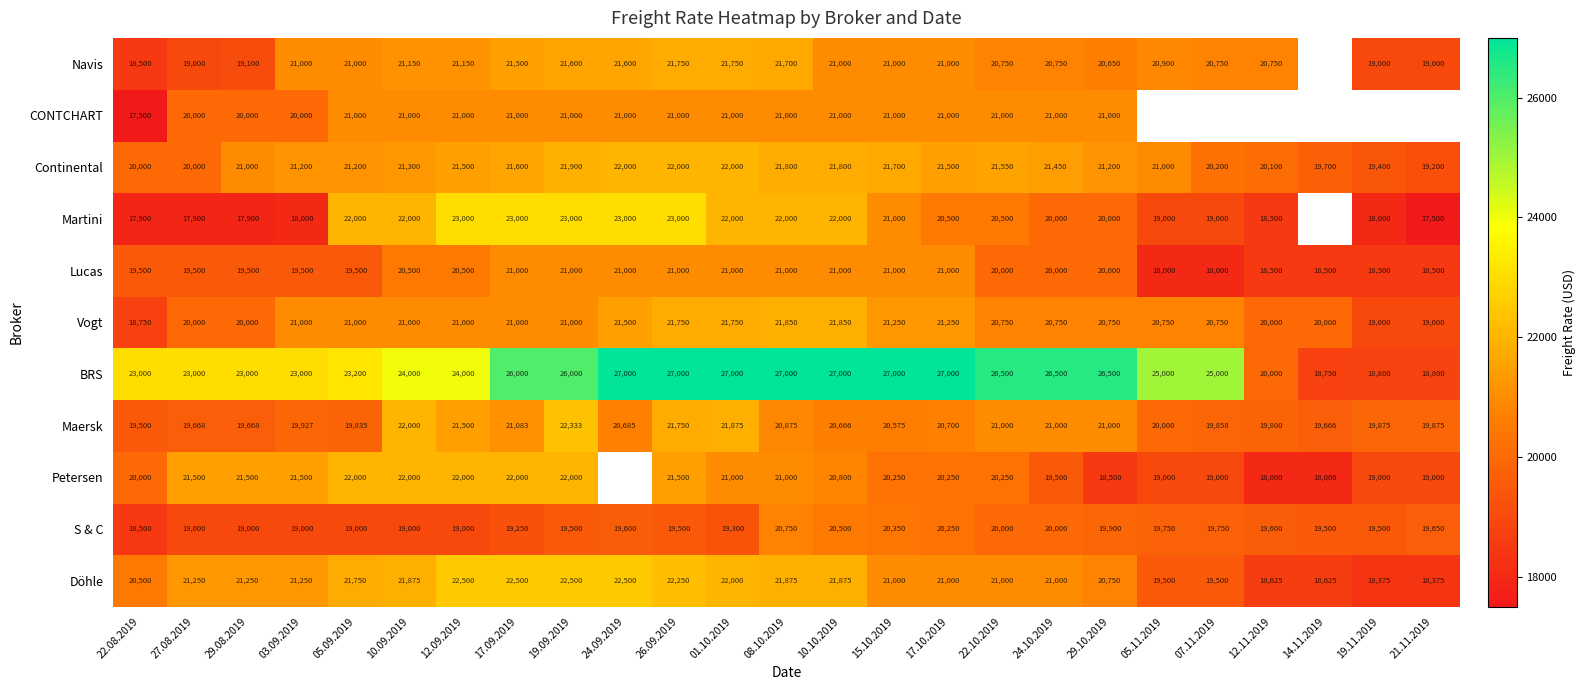

The BRS series shows 41732 at 05.11.2019. True or false?

False